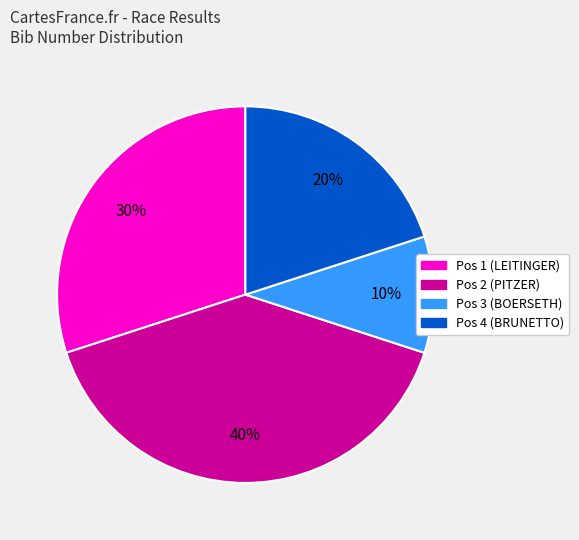

What is the smallest slice in the pie chart?

Pos 3 (BOERSETH)